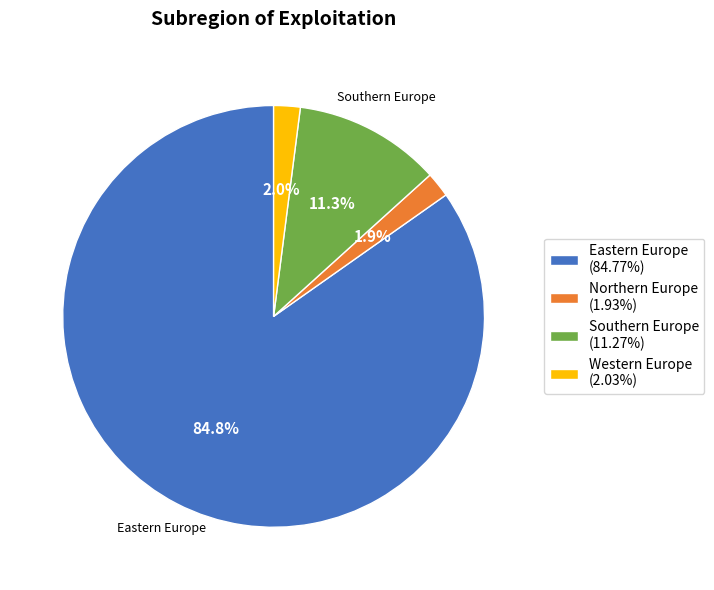

To the nearest percent, what is the difference between the Western Europe and Southern Europe slice percentages?

9%